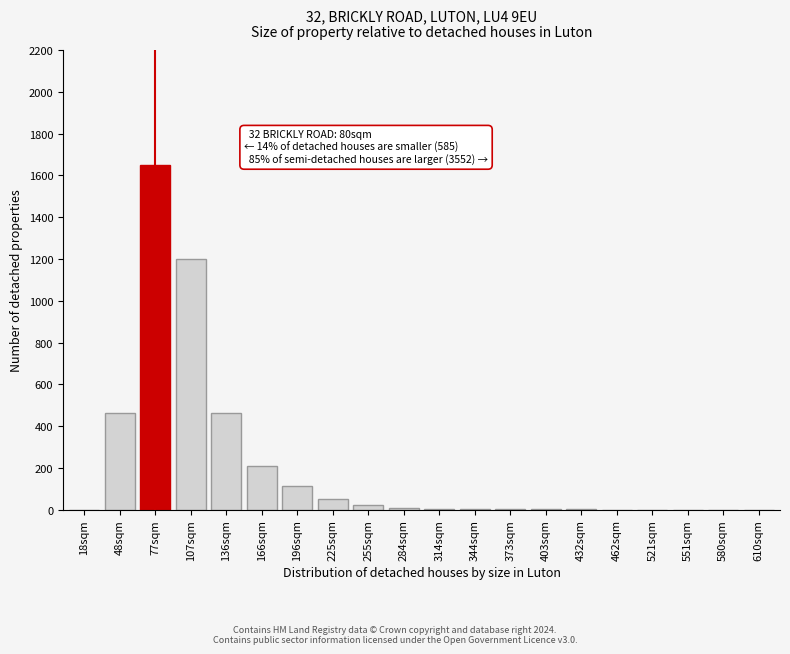

What is the sum of all values?

4186